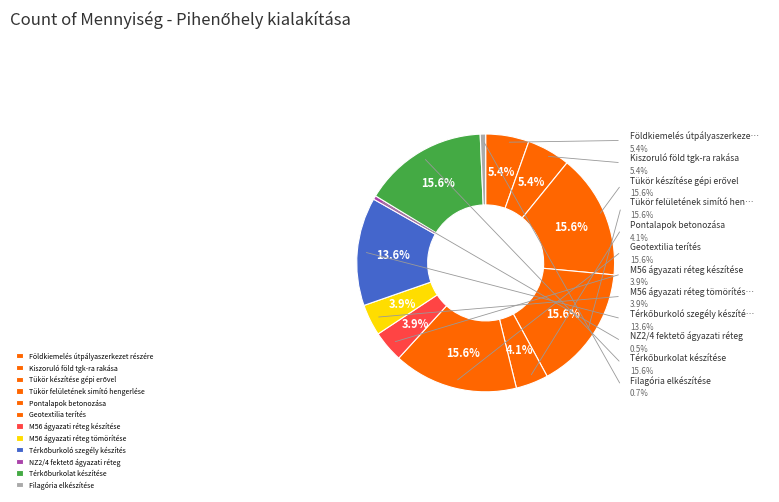

True or false: Kiszoruló föld tgk-ra rakása accounts for 1% of the total.

False